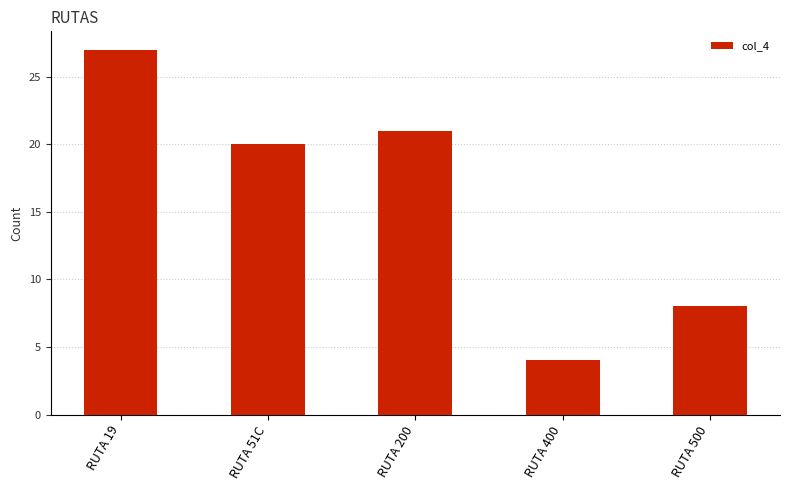

What is the sum of the values at RUTA 19 and RUTA 51C?

47